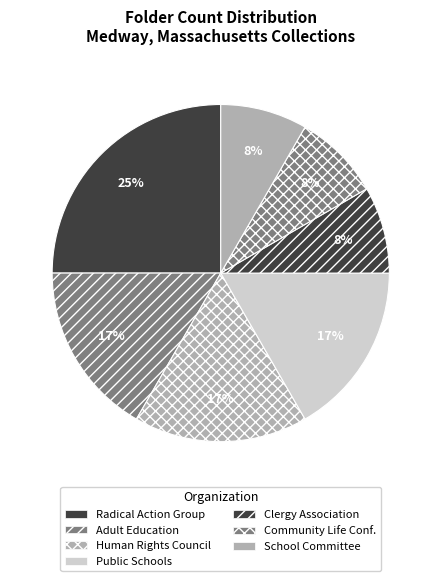

Which category has the biggest portion of the pie?

Radical Action Group